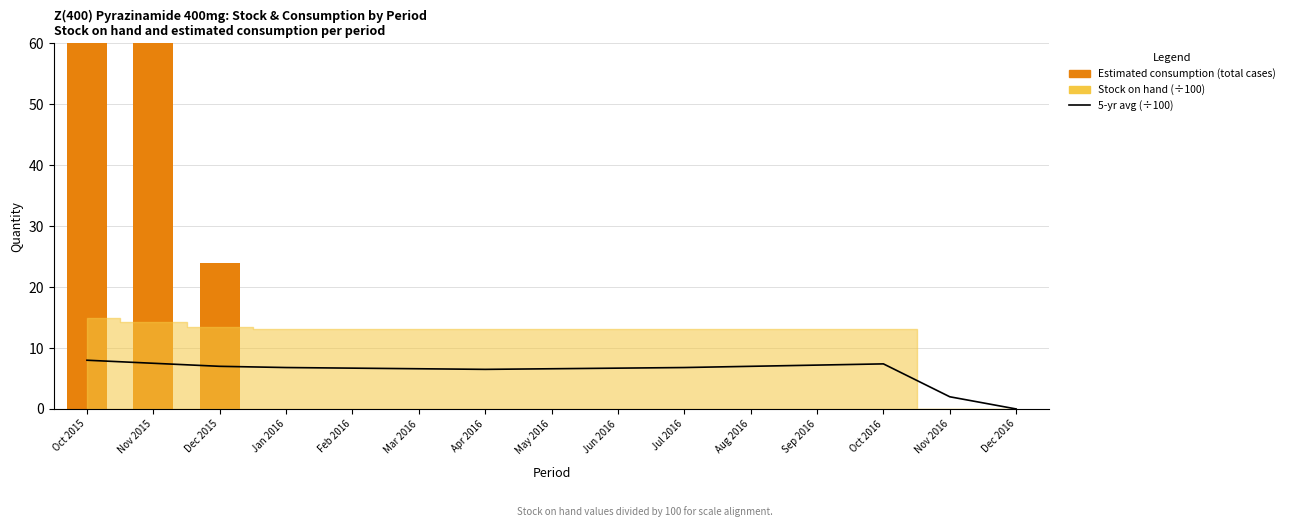

The value of Estimated consumption (total cases) at Jul 2016 is 0.0. True or false?

True